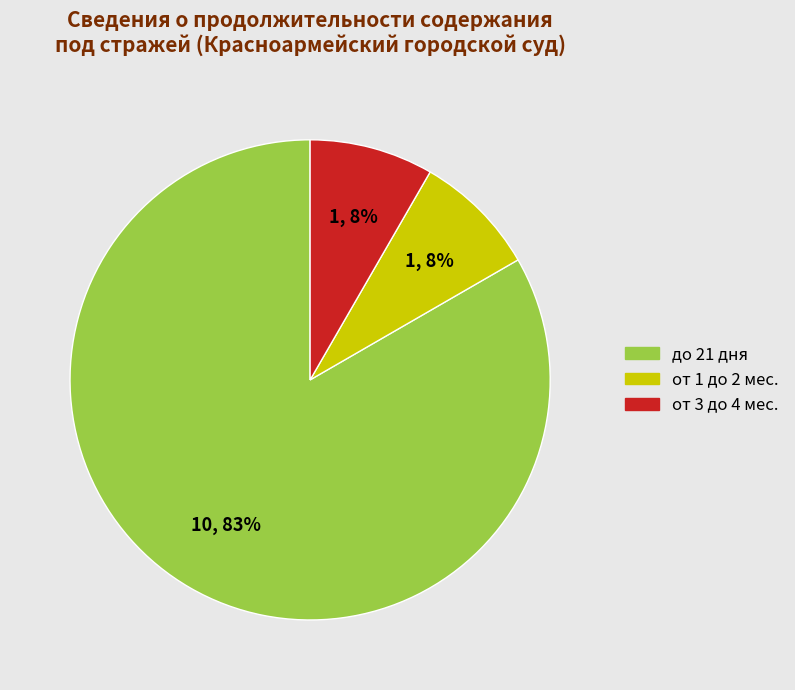

Count the number of slices in the pie.

3